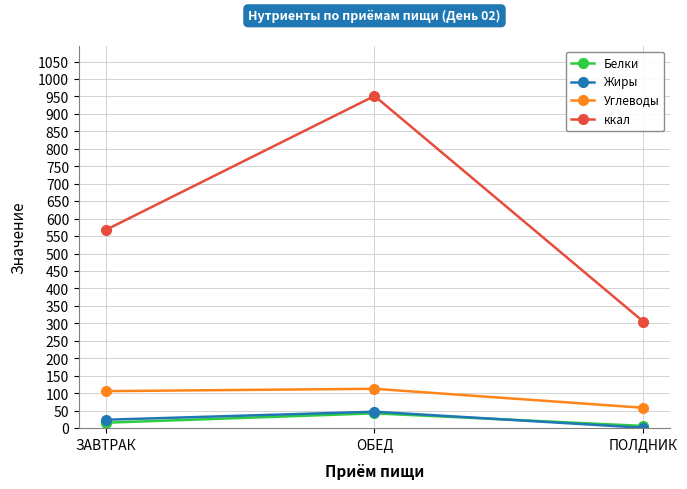

How many categories are shown in the chart?

3